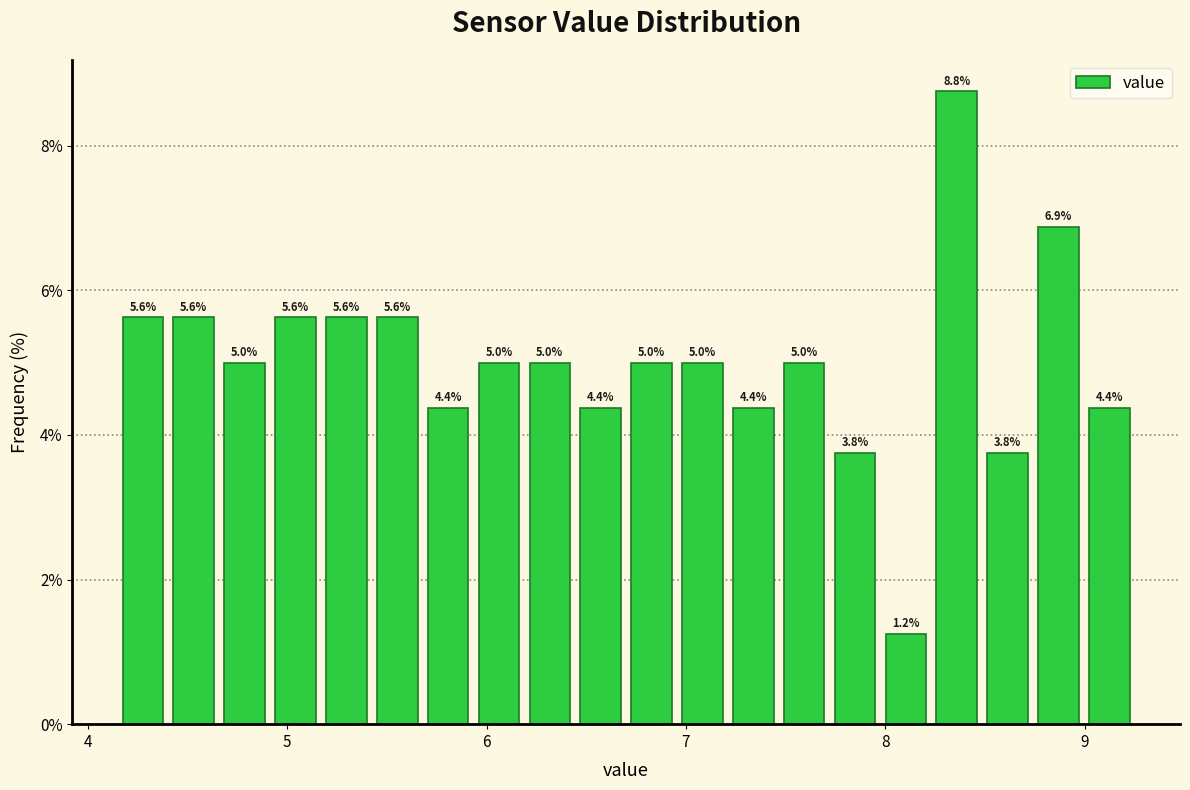

Around what value on the x-axis is the tallest bar? Give the approximate position of its centre, as read against the axis.

8.4